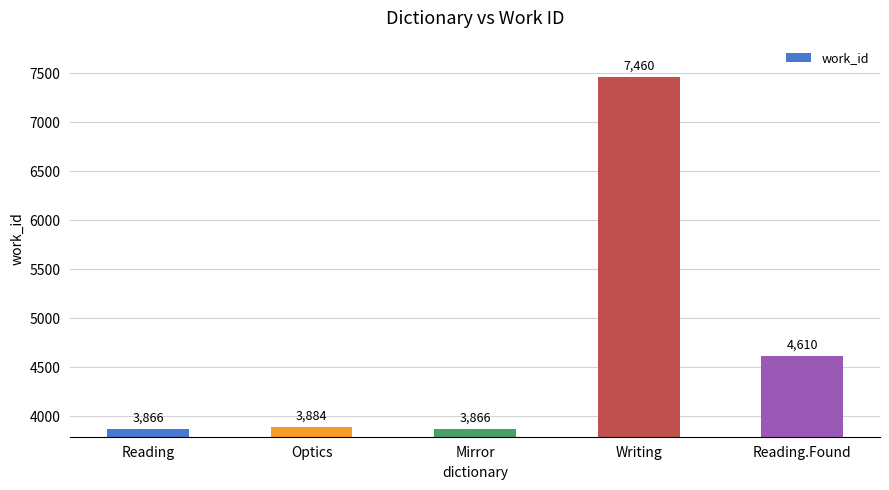

Is it true that the value at Reading.Found is 2479?

False